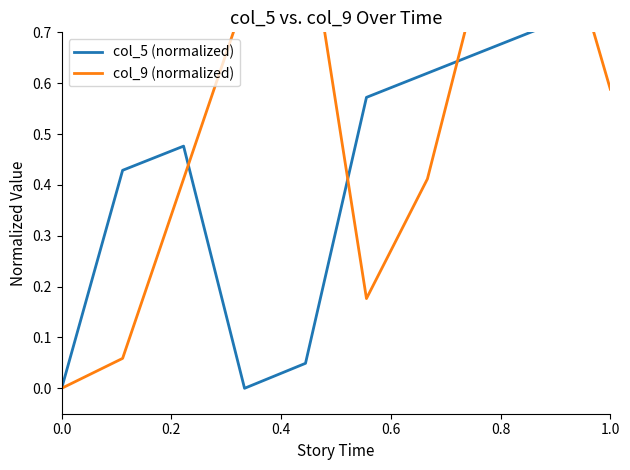

In col_5 (normalized), how many points are lower than both neighbors (excluding endpoints)?

1